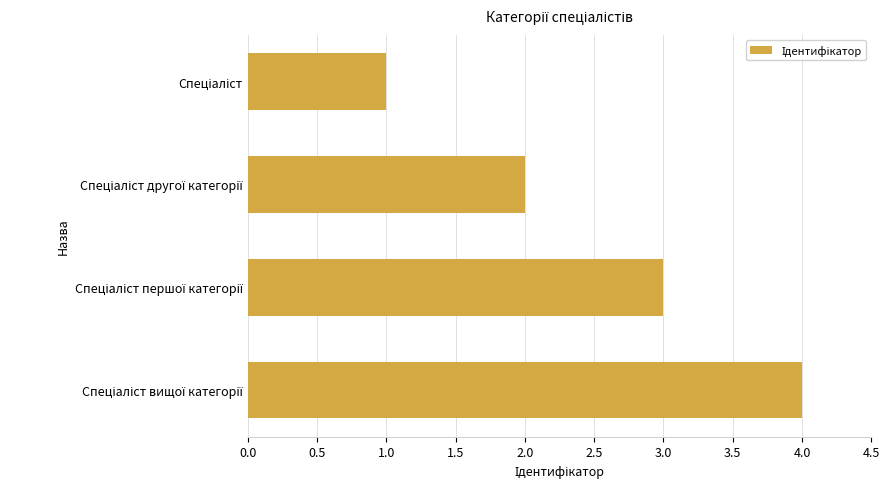

What is the greatest value displayed?

4